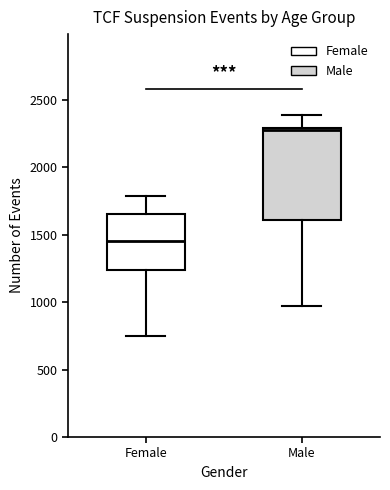

Reading left to right, read every box against the y-axis: the position of its median line, the range the box covers, and the ends of its whiskers. The values are not printed on the chart, so give them approximately, as read against the axis.

Female: median 1450, box 1250 to 1650, whiskers 750 to 1800
Male: median 2300, box 1600 to 2300, whiskers 950 to 2400